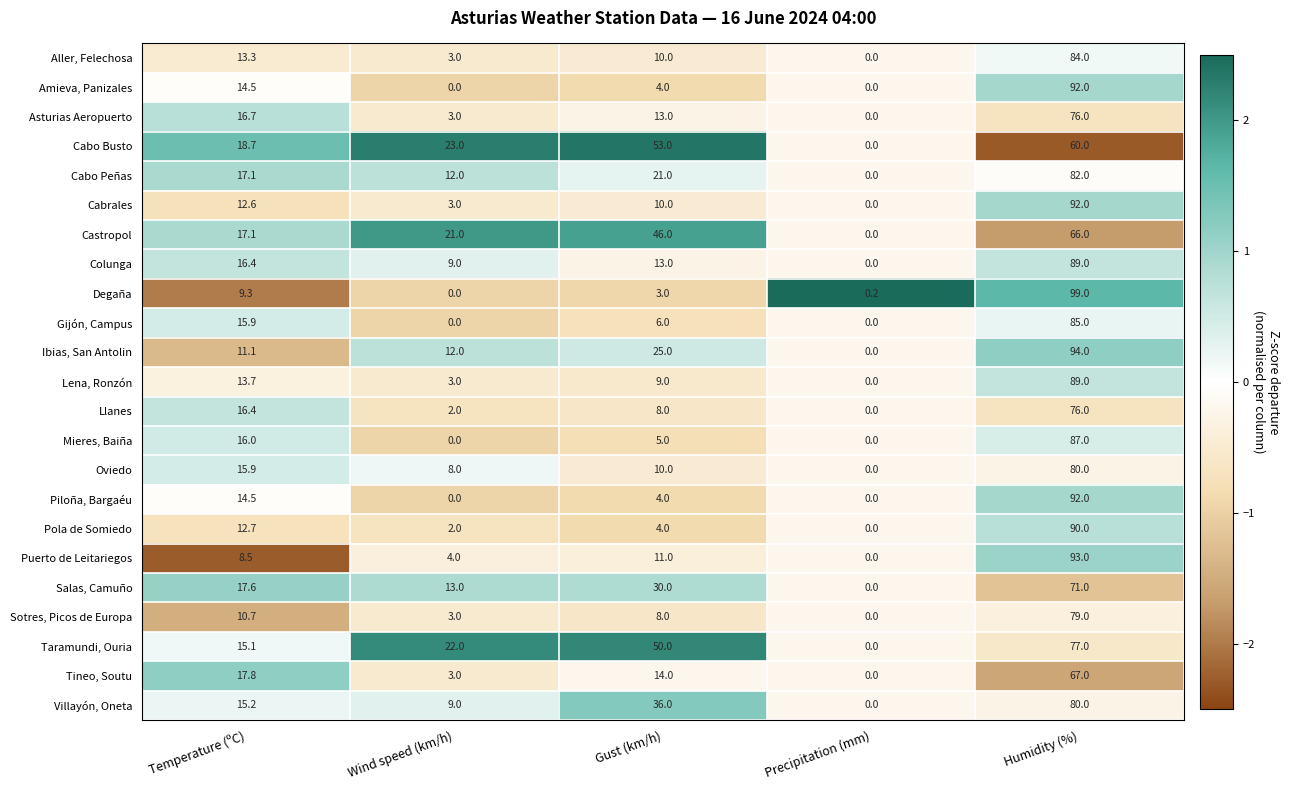

What is the smallest value displayed?

0.0